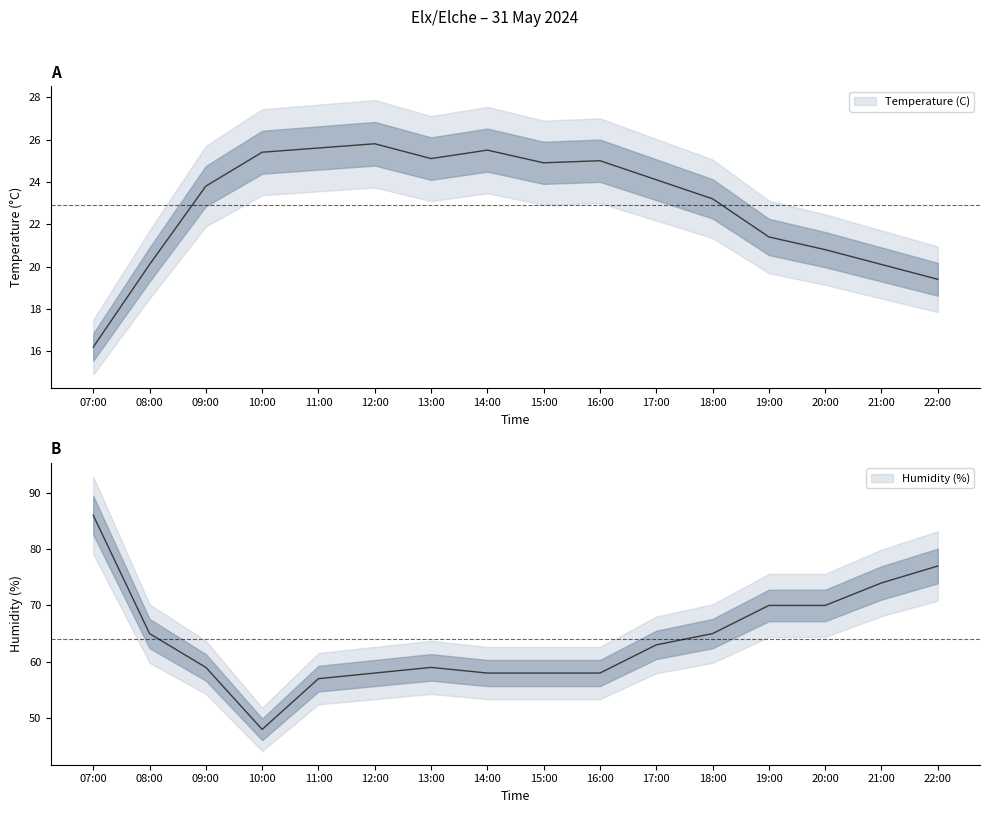

What is the difference between the second highest and second lowest values in the Humidity (%) series?

20.0